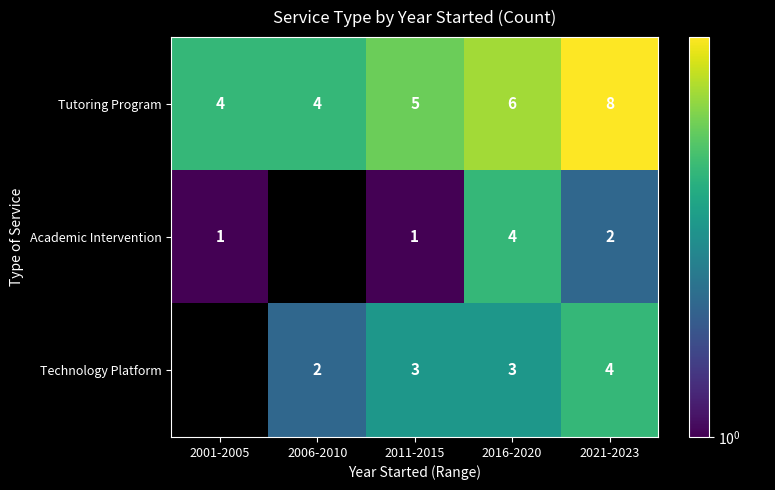

Rank the series at 2011-2015 from highest to lowest value.

Tutoring Program, Technology Platform, Academic Intervention